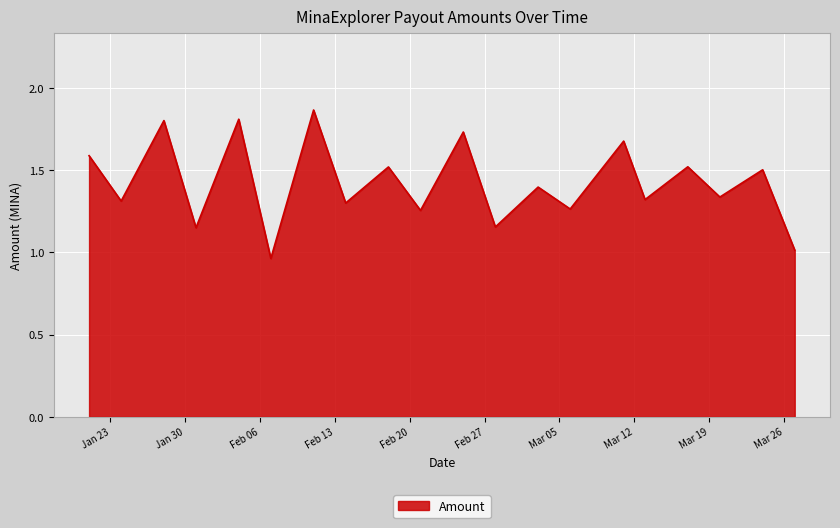

What is the difference between the maximum and minimum values?

0.9